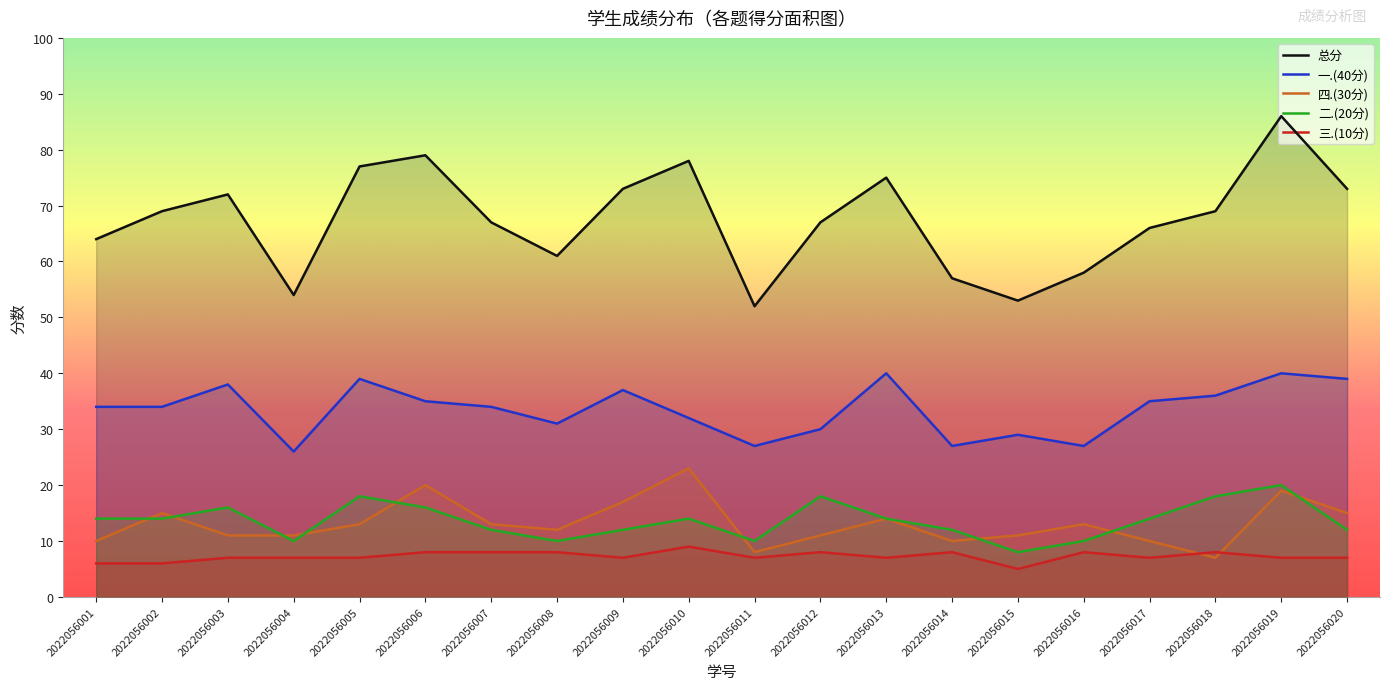

True or false: 总分 and 一.(40分) intersect in this chart.

False